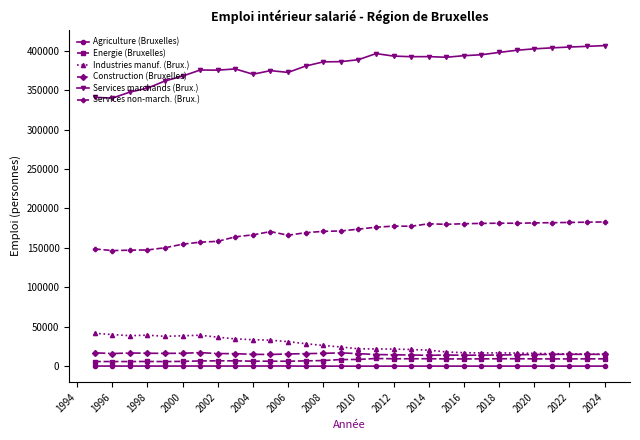

At how many categories does at least one series exceed 299206?

30